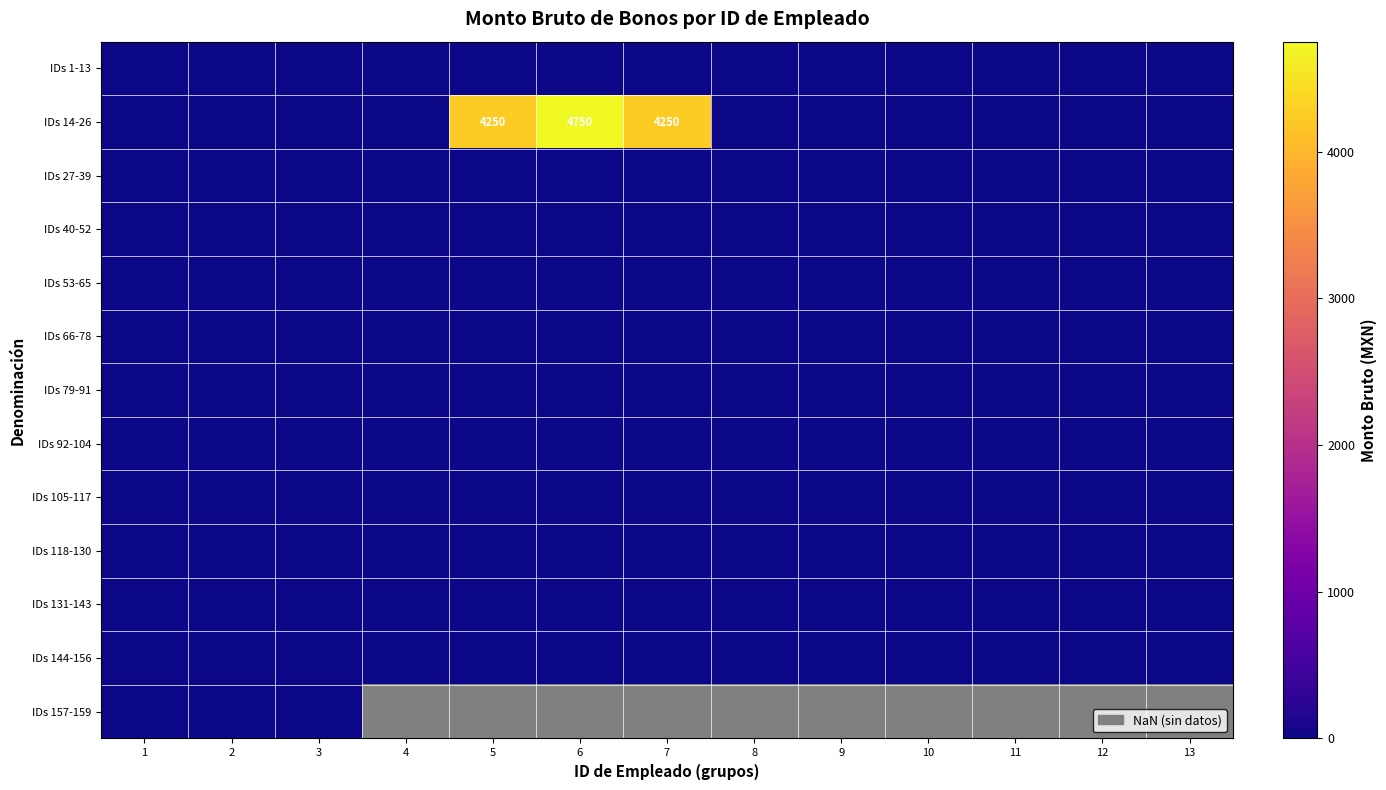

How many series are shown in this chart?

13